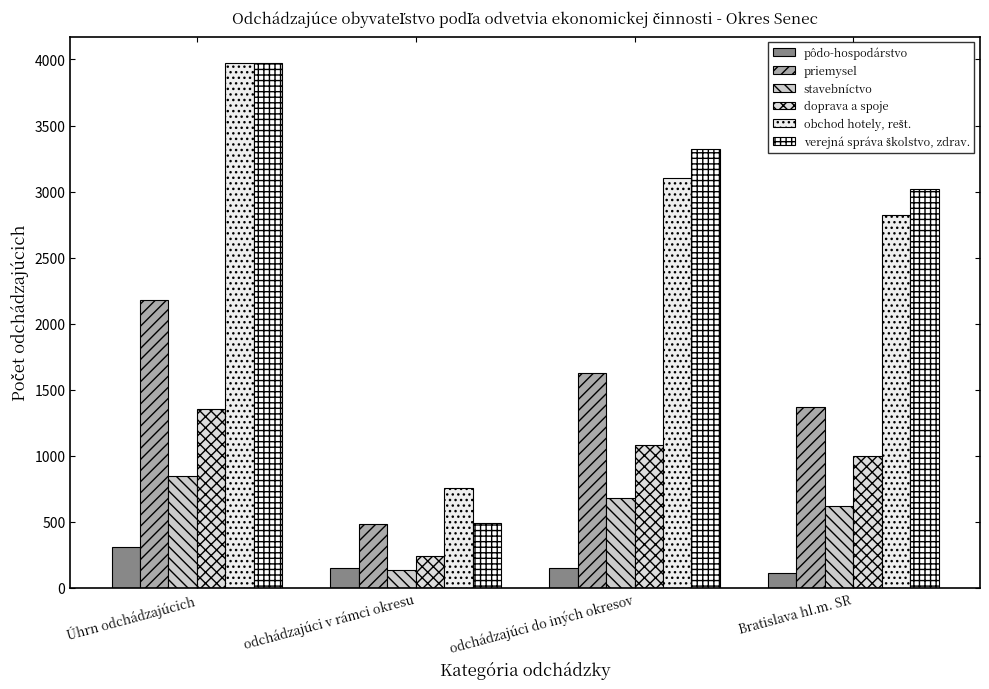

How many data points does each series have?

4